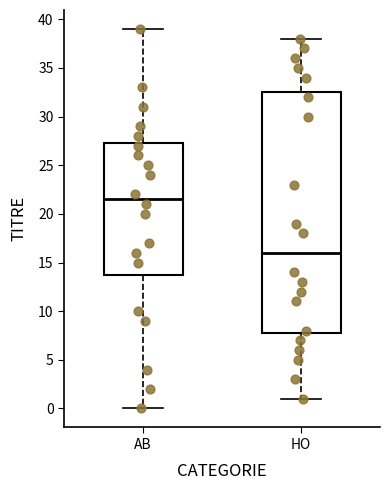

Reading left to right, transcribe this box plot: for each box, give where its median line is, the range the box spans, and where its two whiskers end, as read against the y-axis. The values are not printed on the chart, so give them approximately, as read against the axis.

AB: median 21.5, box 14.0 to 27.5, whiskers 0.0 to 39.0
HO: median 16.0, box 8.0 to 32.5, whiskers 1.0 to 38.0